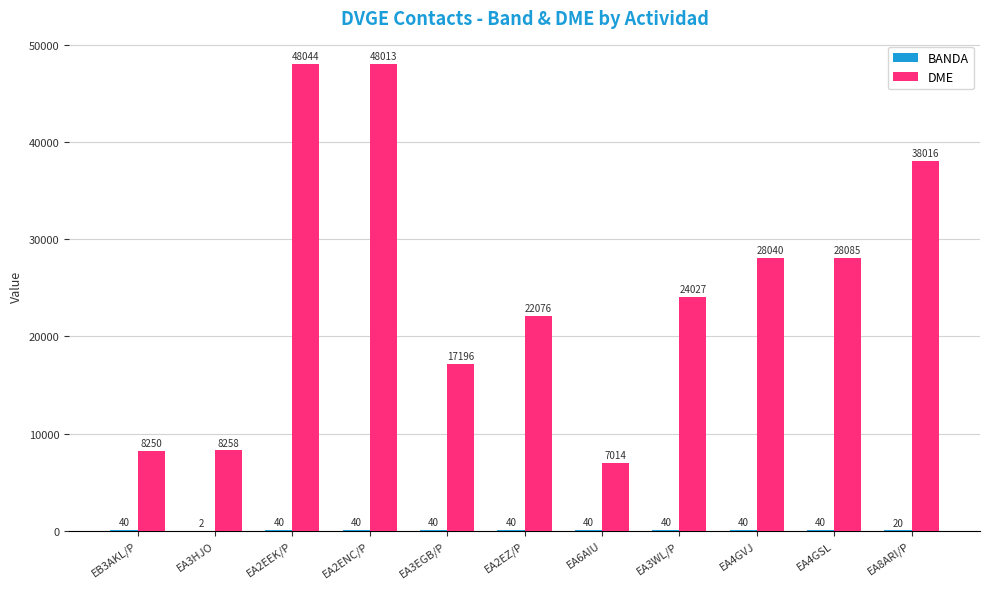

How many categories are shown in the chart?

11